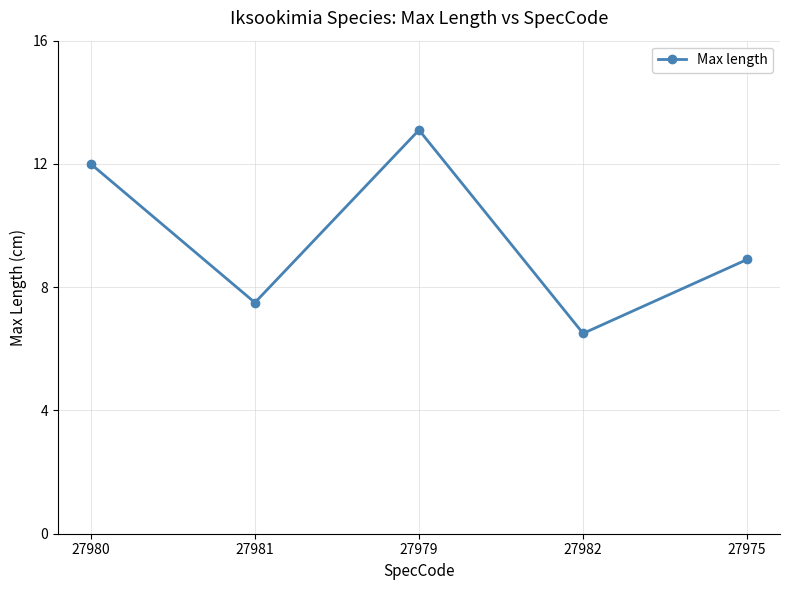

How many lines are shown in the chart?

1